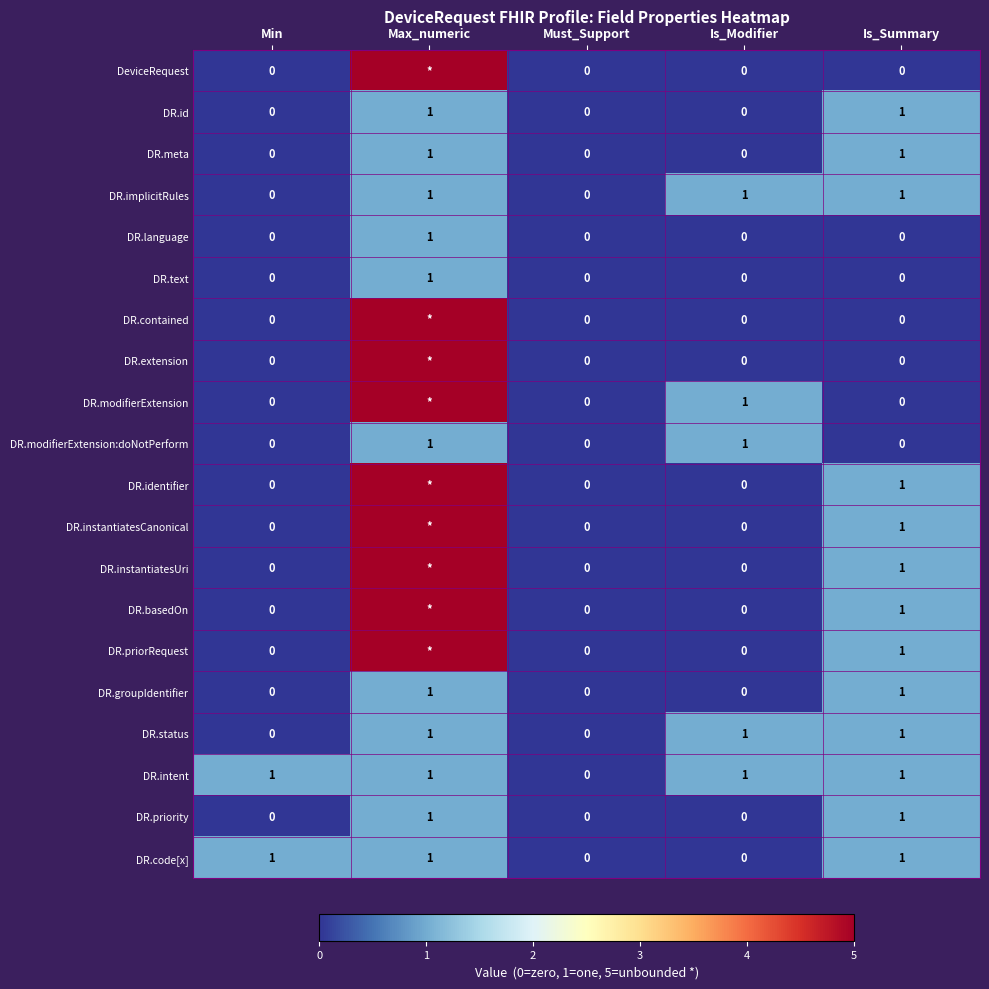

How many DR.status values are between 0 and 1?

5